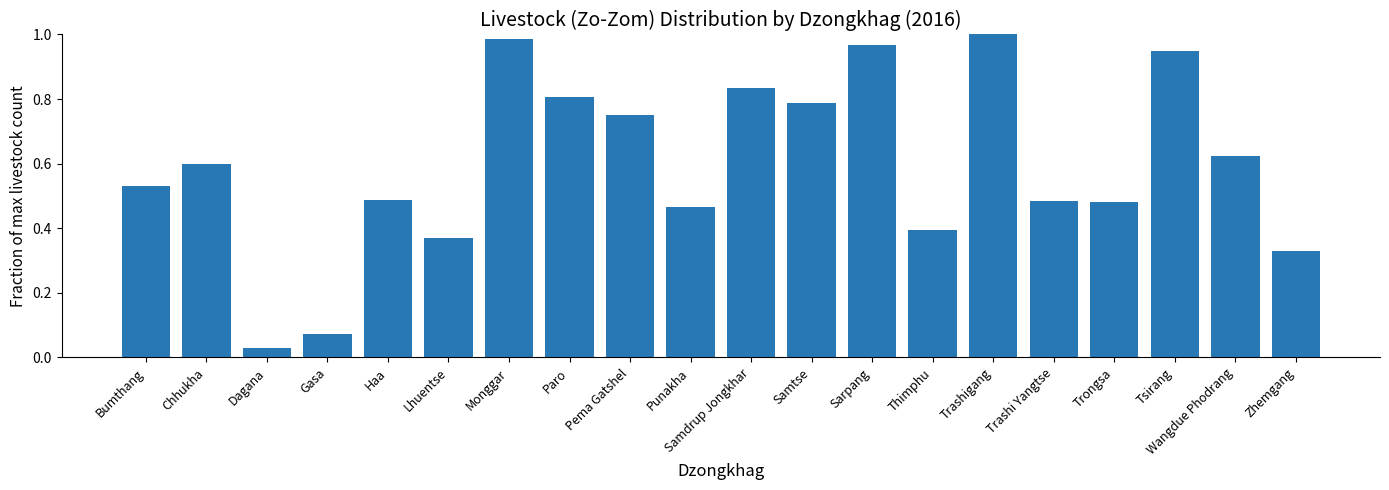

What is the sum of all values?

11.9